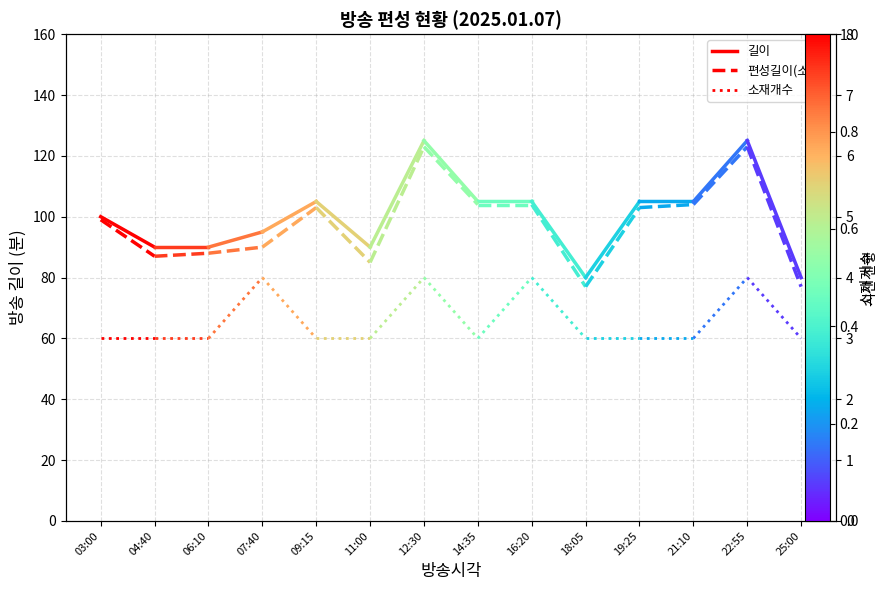

Reading left to right, extract all data points from this chart.

길이: 100	90
편성길이(소재): 99	87
소재개수: 3	3